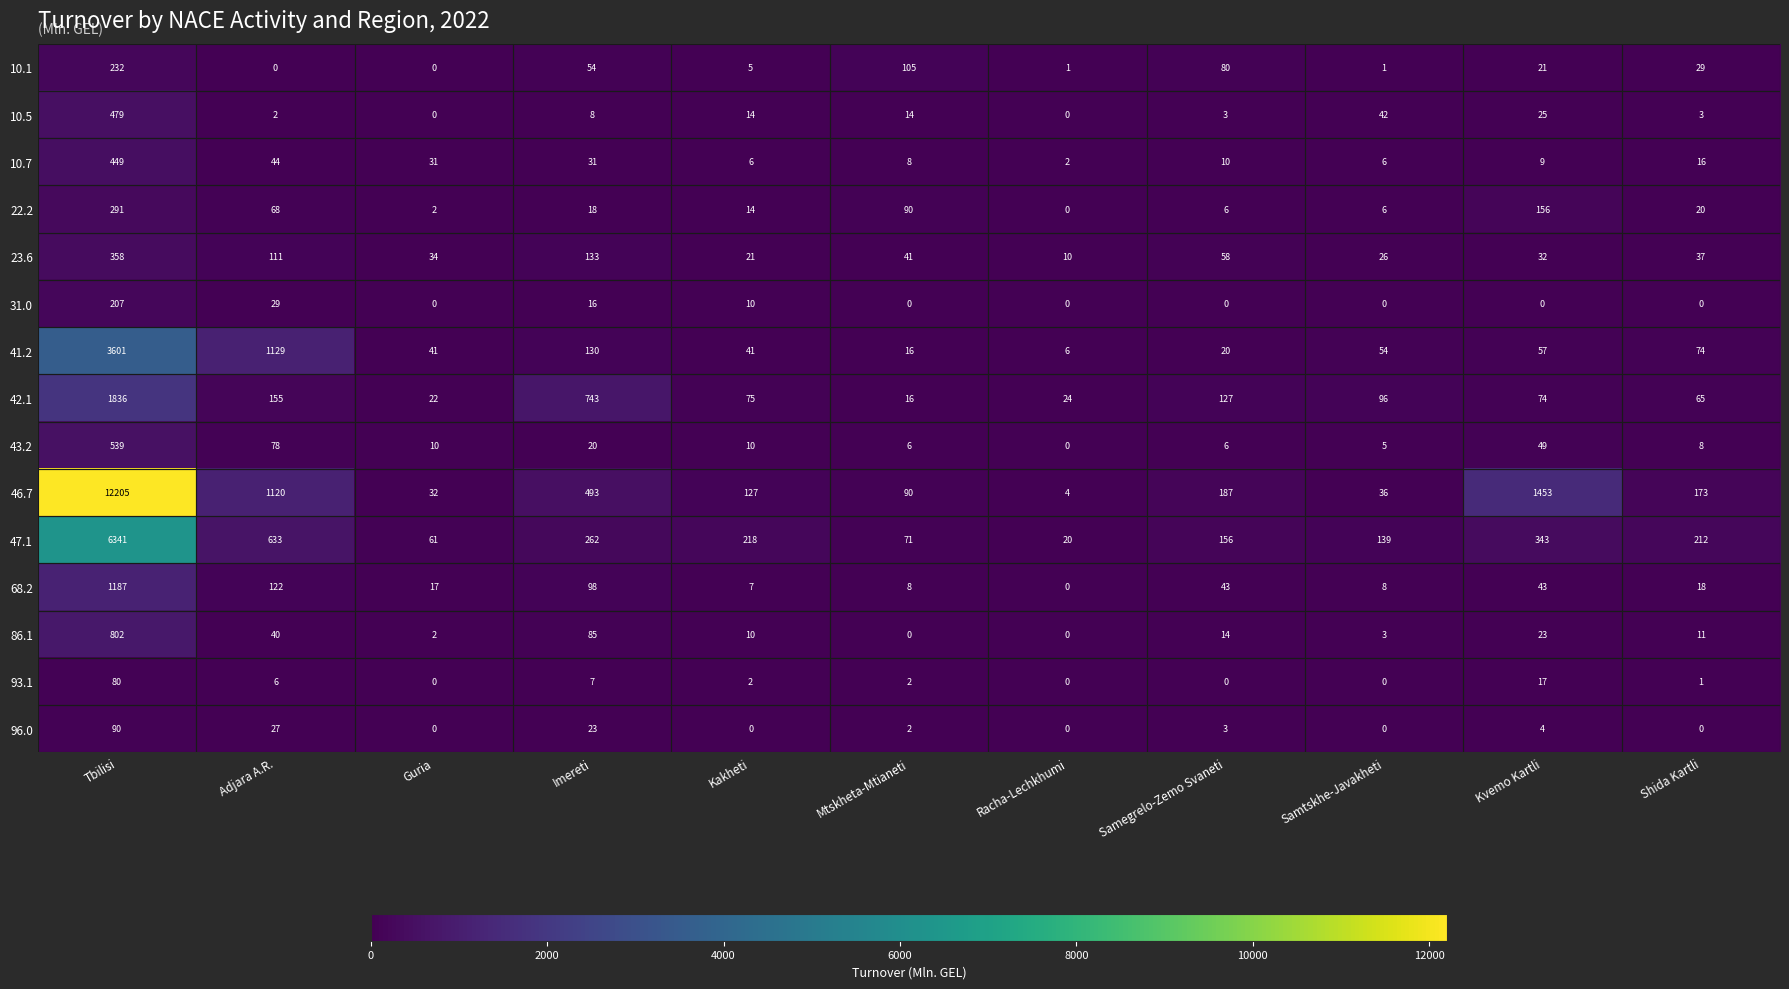

The value of 43.2 at Guria is 16. True or false?

False